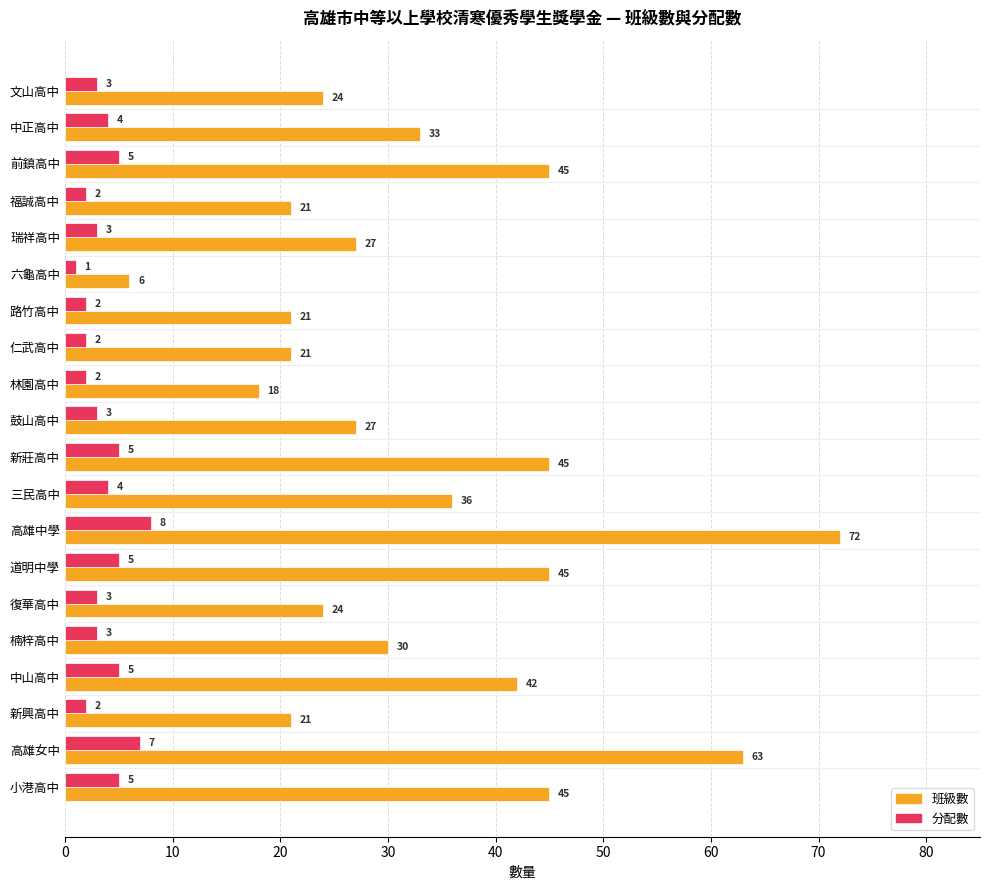

Which series has the largest total across all categories?

班級數